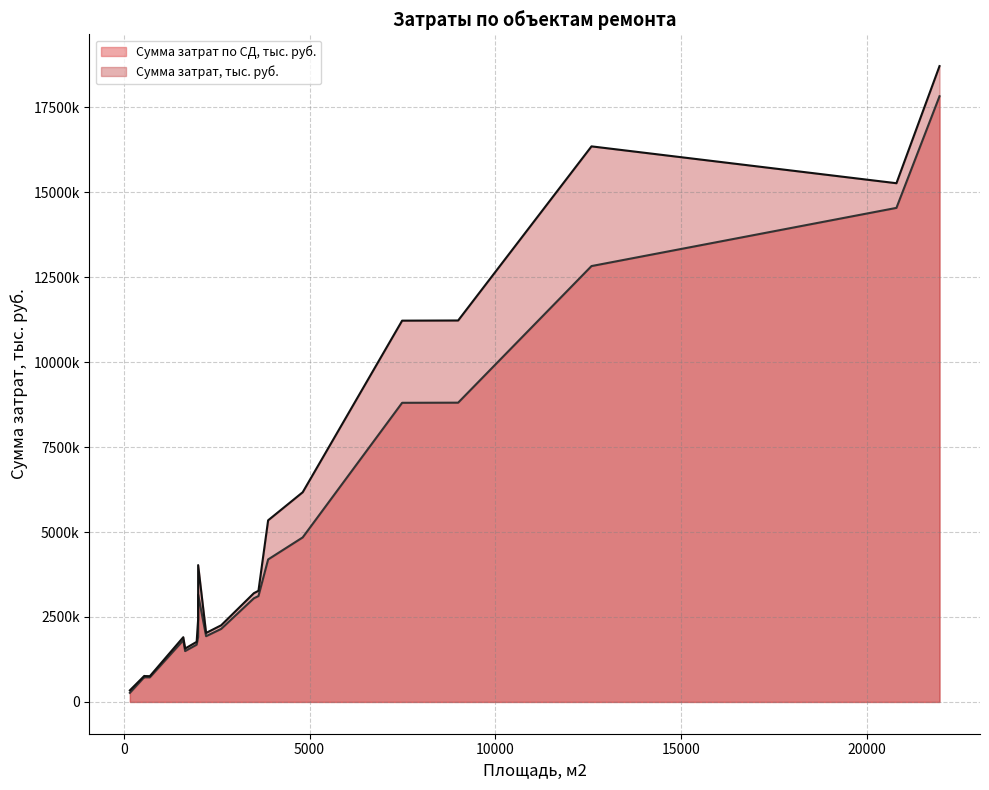

List the series in order of their peak value, lowest first.

Сумма затрат по СД, тыс. руб., Сумма затрат, тыс. руб.